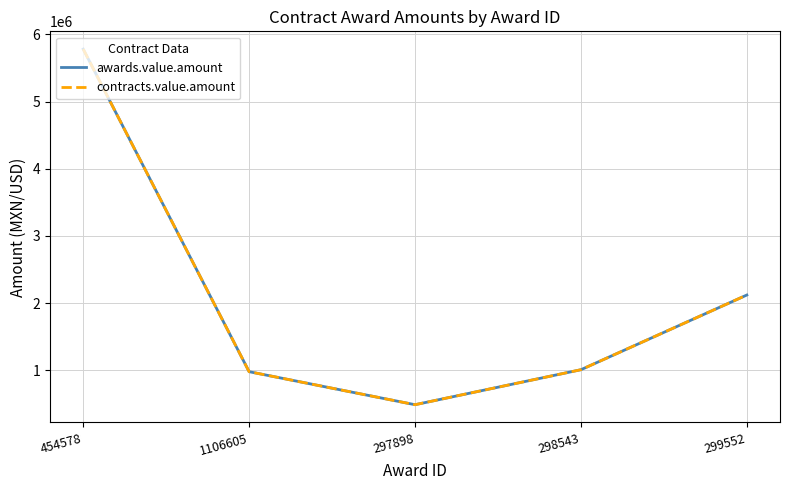

Does the chart display data point markers on the line(s)?

No